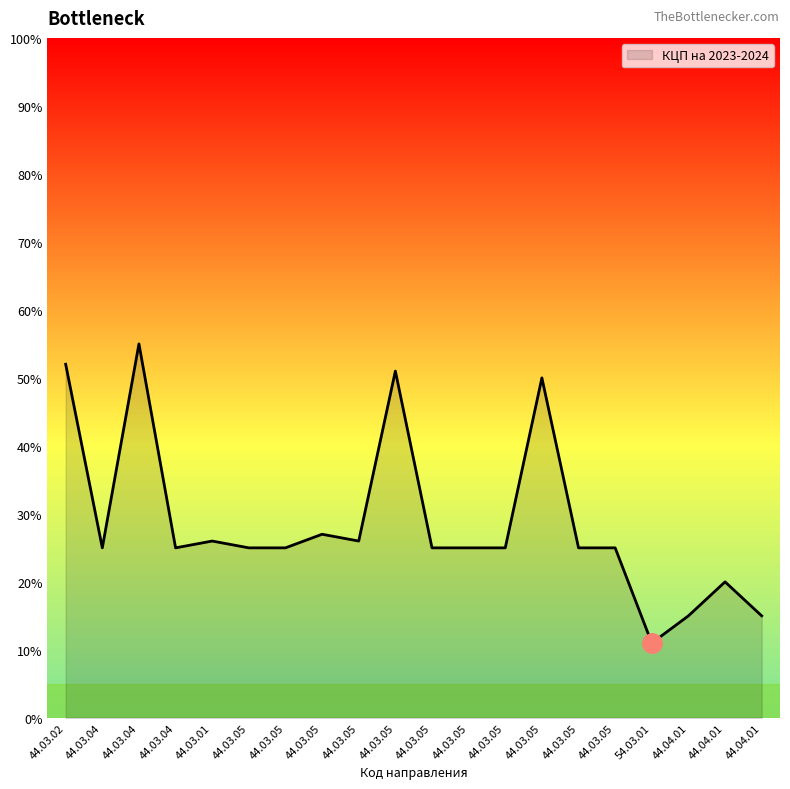

At which category does the chart reach its minimum across all series?

54.03.01